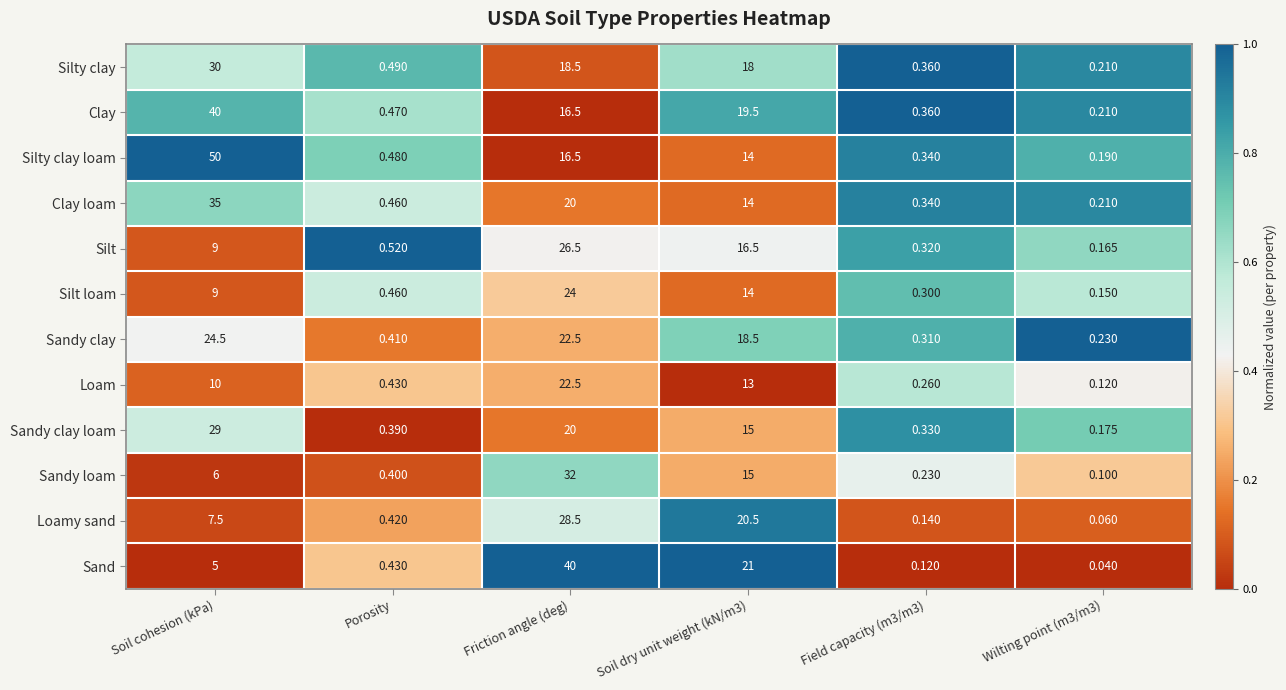

At which label does Clay loam first exceed 14?

Soil cohesion (kPa)